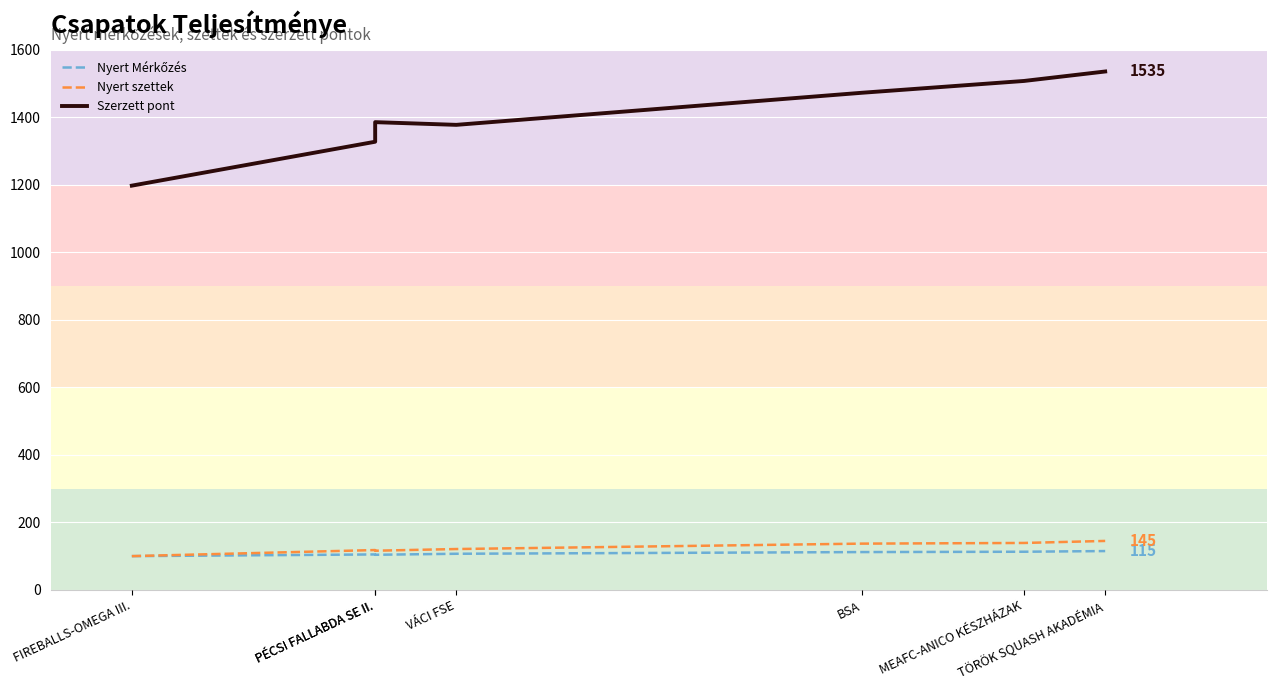

True or false: Szerzett pont and Nyert Mérkőzés intersect in this chart.

False